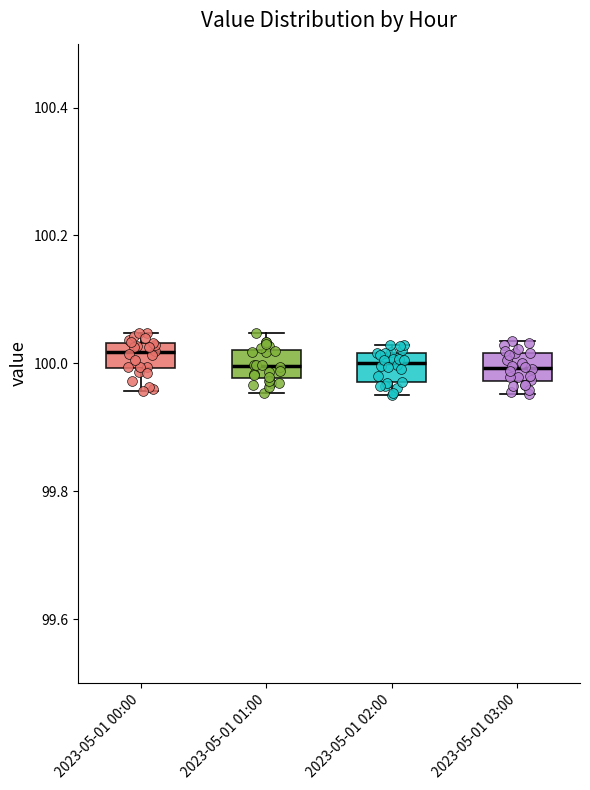

Reading left to right, transcribe this box plot: for each box, give where its median line is, the range the box spans, and where its two whiskers end, as read against the y-axis. The values are not printed on the chart, so give them approximately, as read against the axis.

2023-05-01 00:00: median 100.02, box 100.00 to 100.04, whiskers 99.96 to 100.04 (just above the box's upper edge)
2023-05-01 01:00: median 100.00, box 99.98 to 100.02, whiskers 99.96 to 100.04
2023-05-01 02:00: median 100.00, box 99.98 to 100.02, whiskers 99.96 to 100.02 (just above the box's upper edge)
2023-05-01 03:00: median 100.00, box 99.98 to 100.02, whiskers 99.96 to 100.04